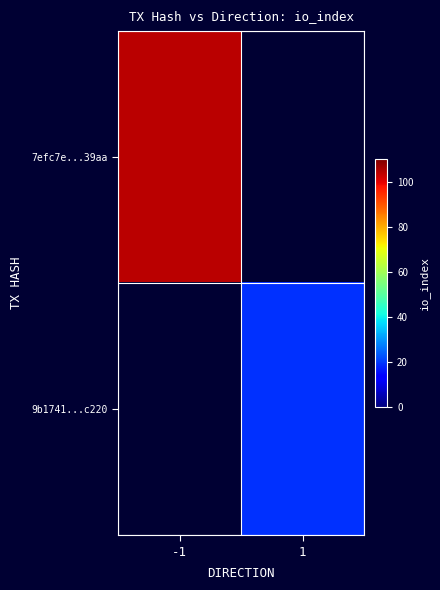

Is it true that 9b1741...c220 equals 19.0 at 1?

True